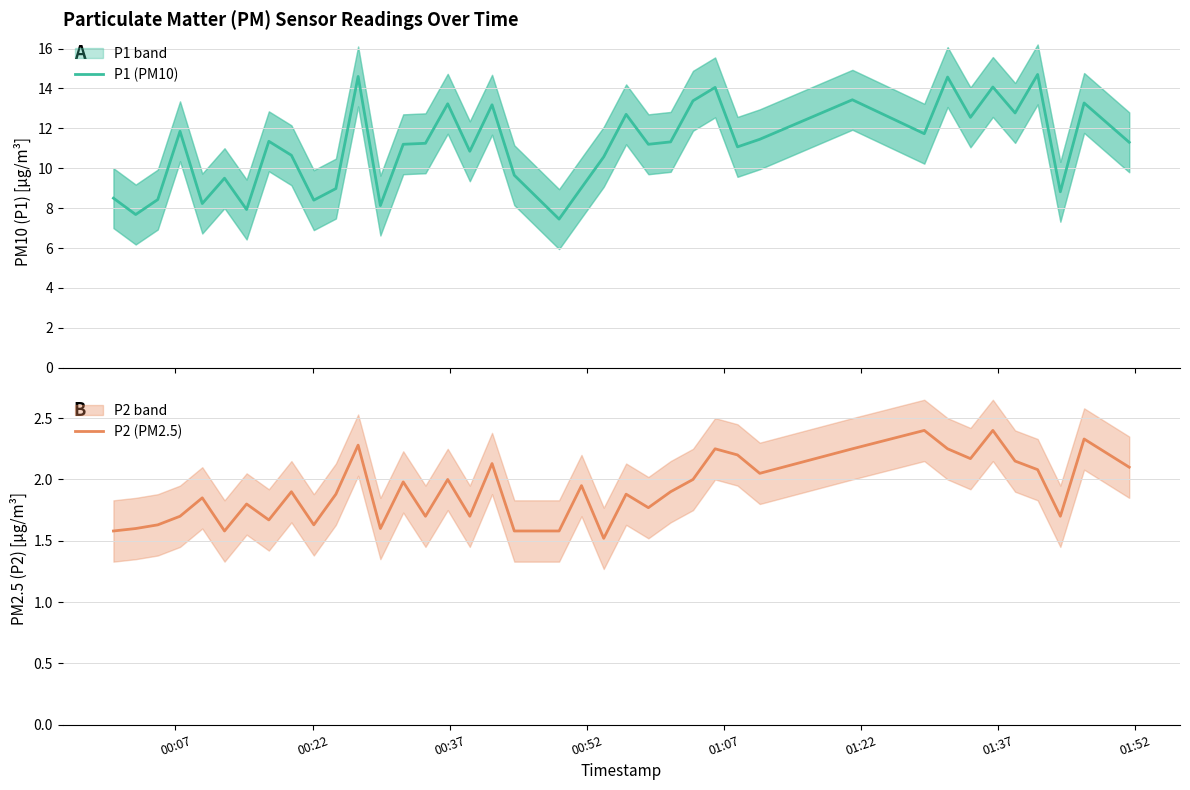

What is the minimum value shown in the chart?

1.5